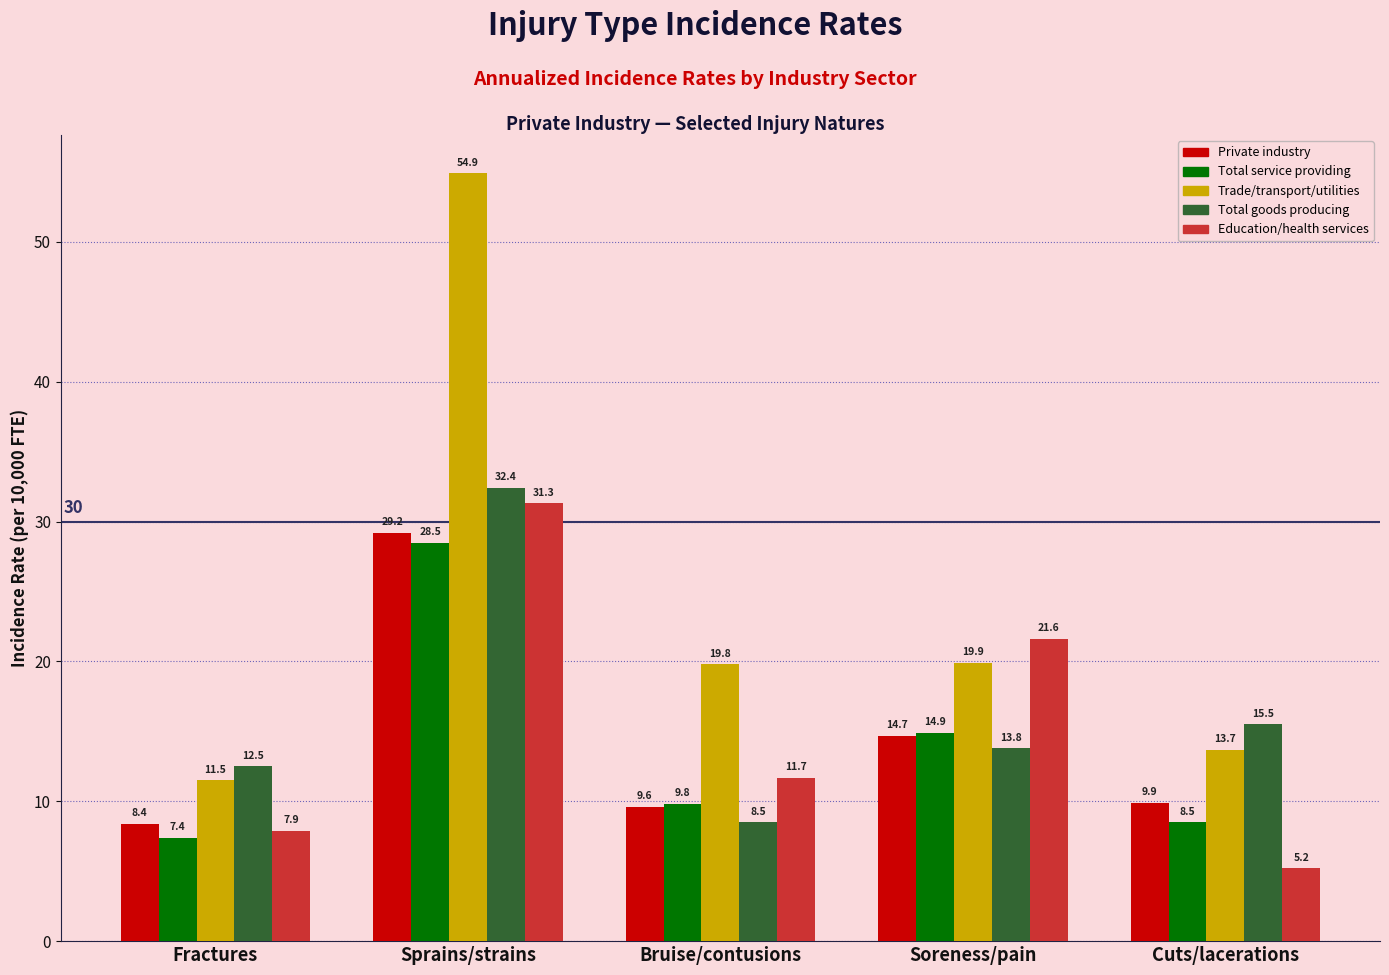

How many data points in Private industry are above 9?

4